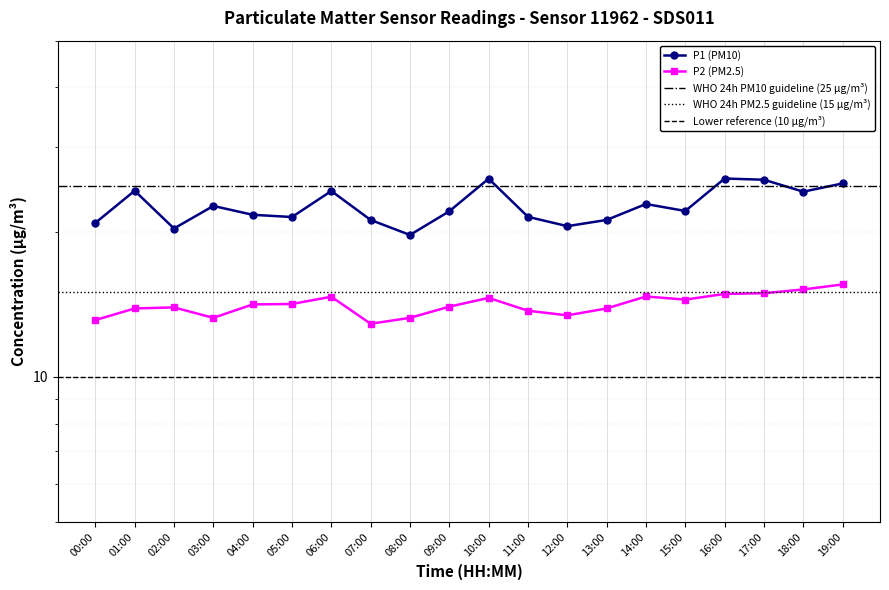

At which category is the sum across all series the highest?

19:00